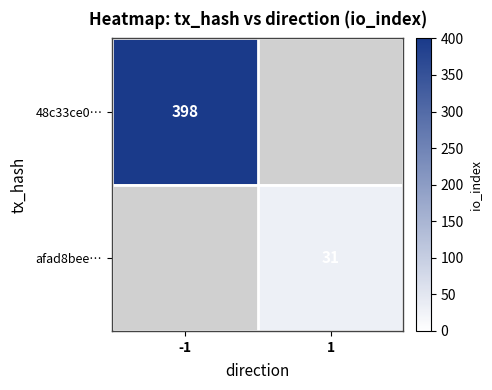

The value of afad8bee… at 1 is 20. True or false?

False